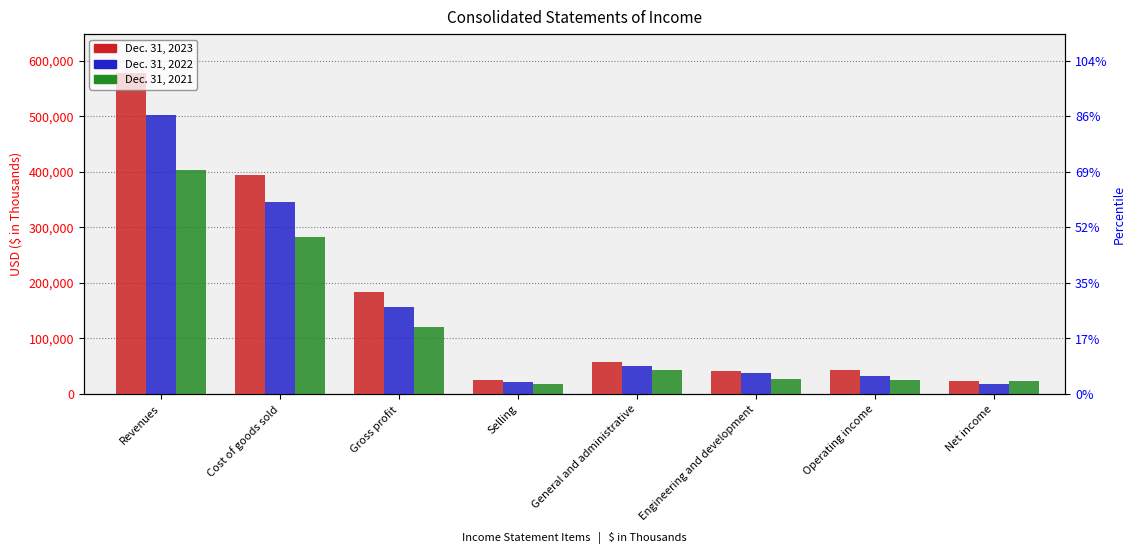

Reading right to left, list all the values displayed in this chart.

Dec. 31, 2023: 24097	42314	41665	58403	24713	183683	394951	578634
Dec. 31, 2022: 17389	31656	38561	50677	21877	157259	345729	502988
Dec. 31, 2021: 24094	26026	27818	42419	17249	121056	282460	403516